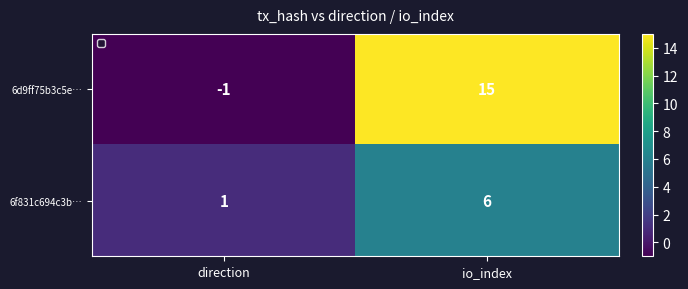

What is the greatest value displayed?

15